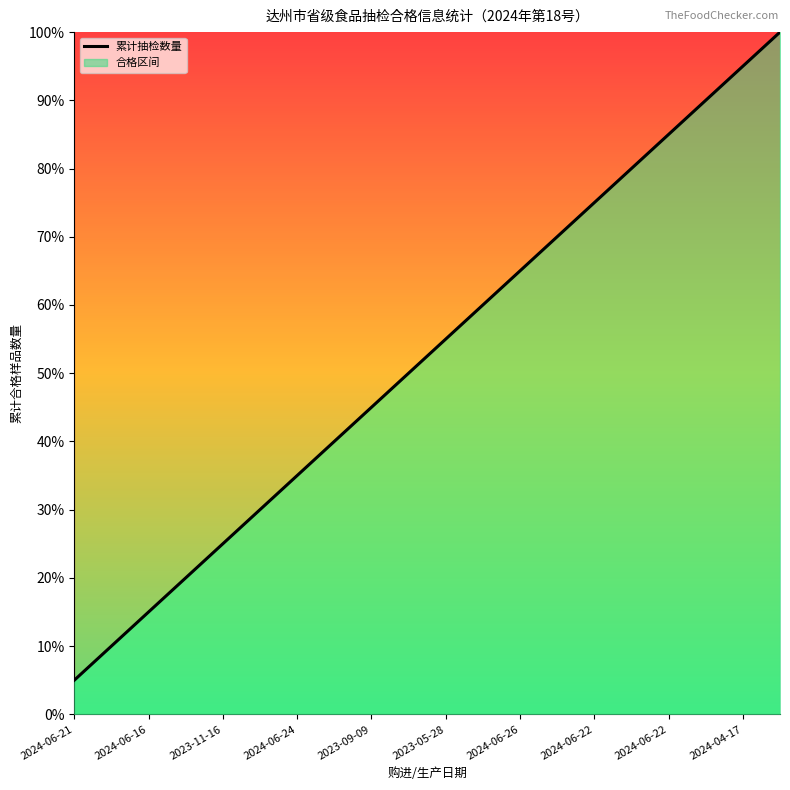

What is the greatest value displayed?

1.0